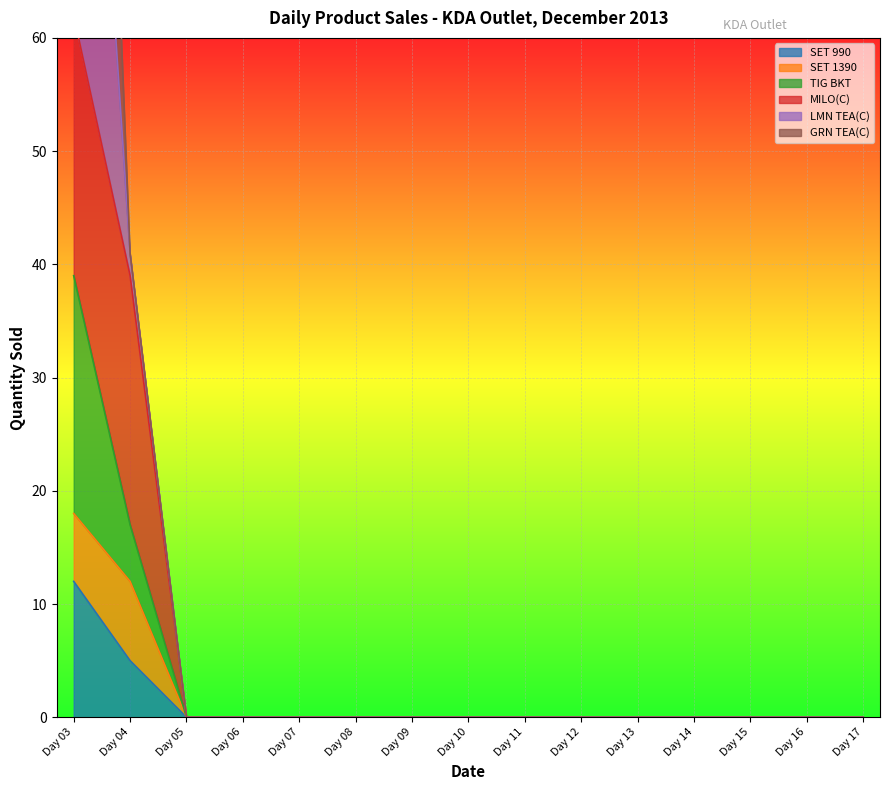

Where is SET 990 nearest to the value 6?

Day 04